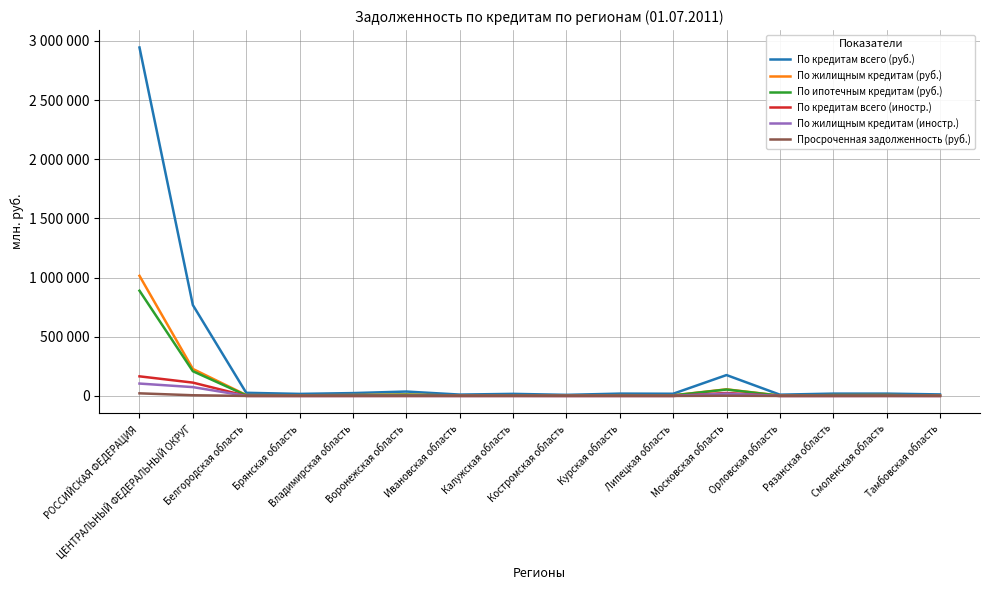

Does the chart display data point markers on the line(s)?

No